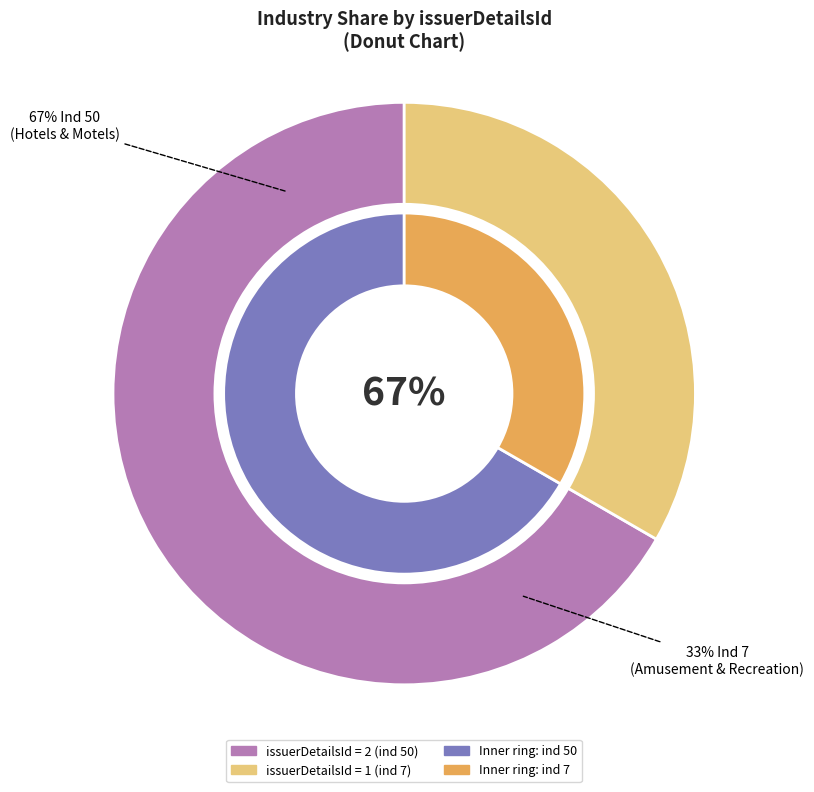

To the nearest percent, what is the difference between the largest and smallest slice percentages?

33%